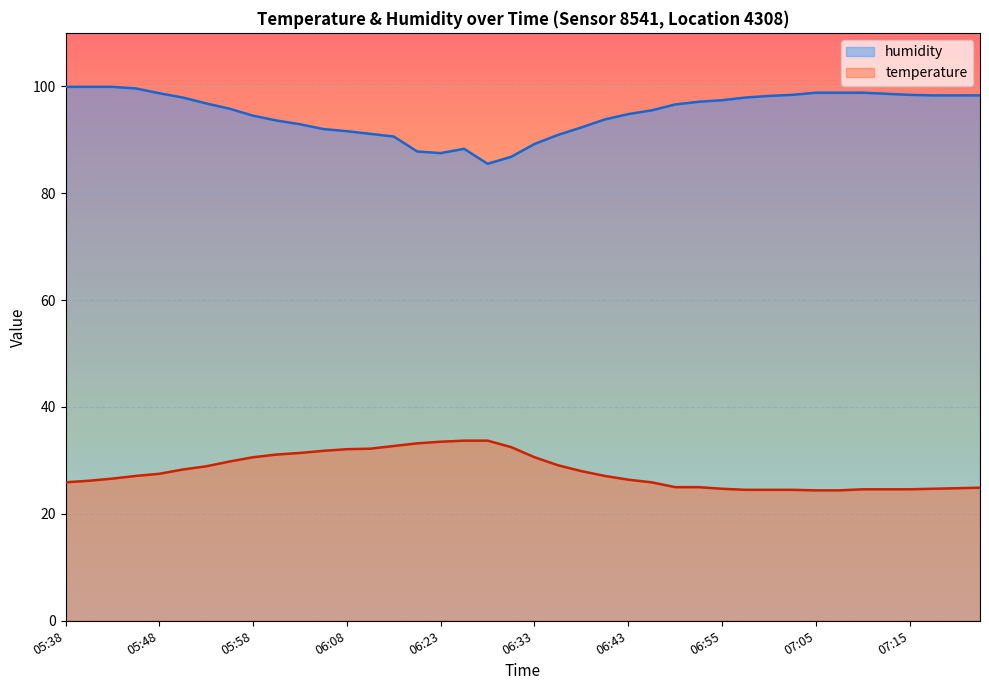

Count the number of categories in the chart.

40